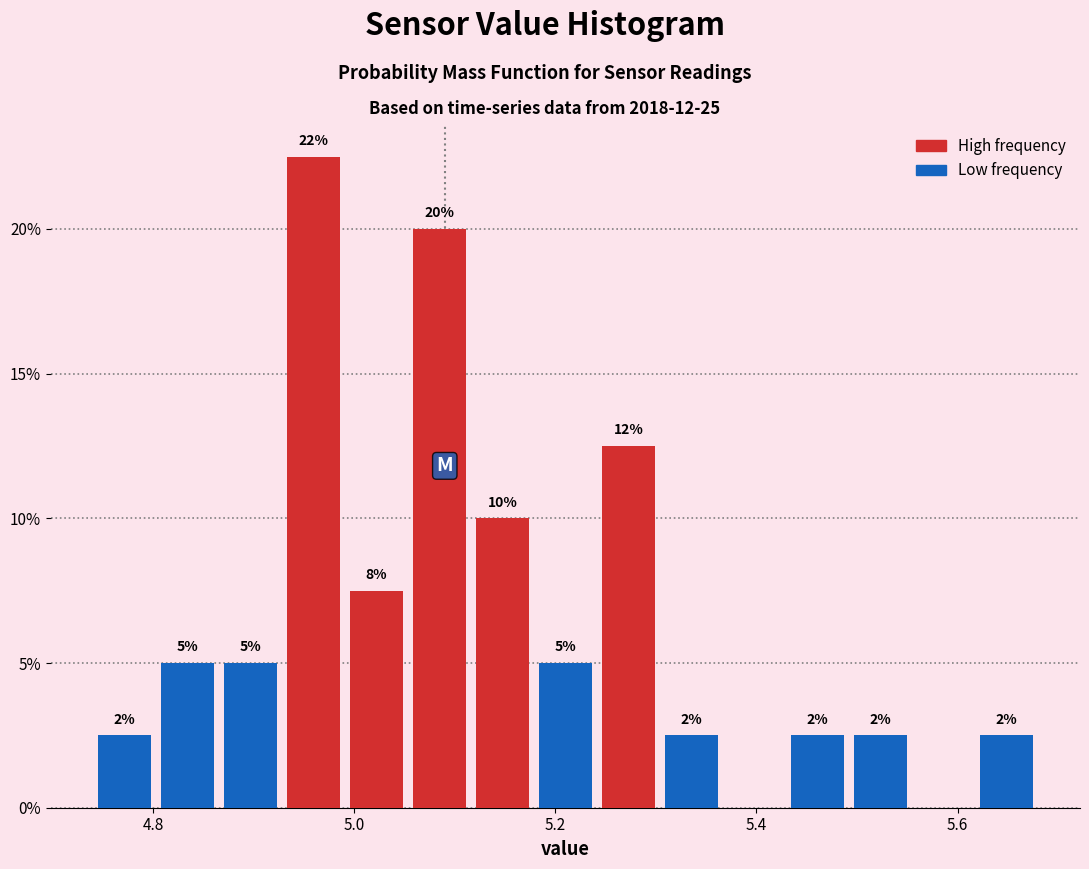

Around what value on the x-axis is the tallest bar? Give the approximate position of its centre, as read against the axis.

4.96